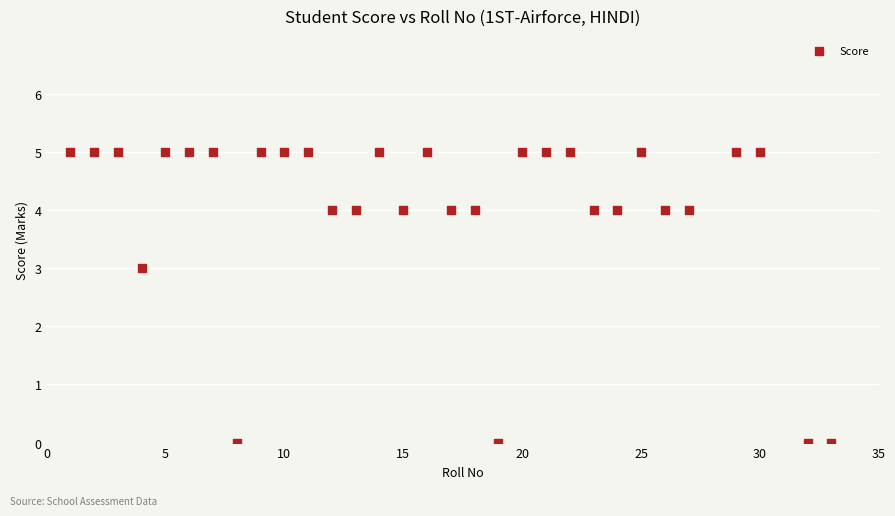

What Y value in the scatter plot is closest to 2?

3